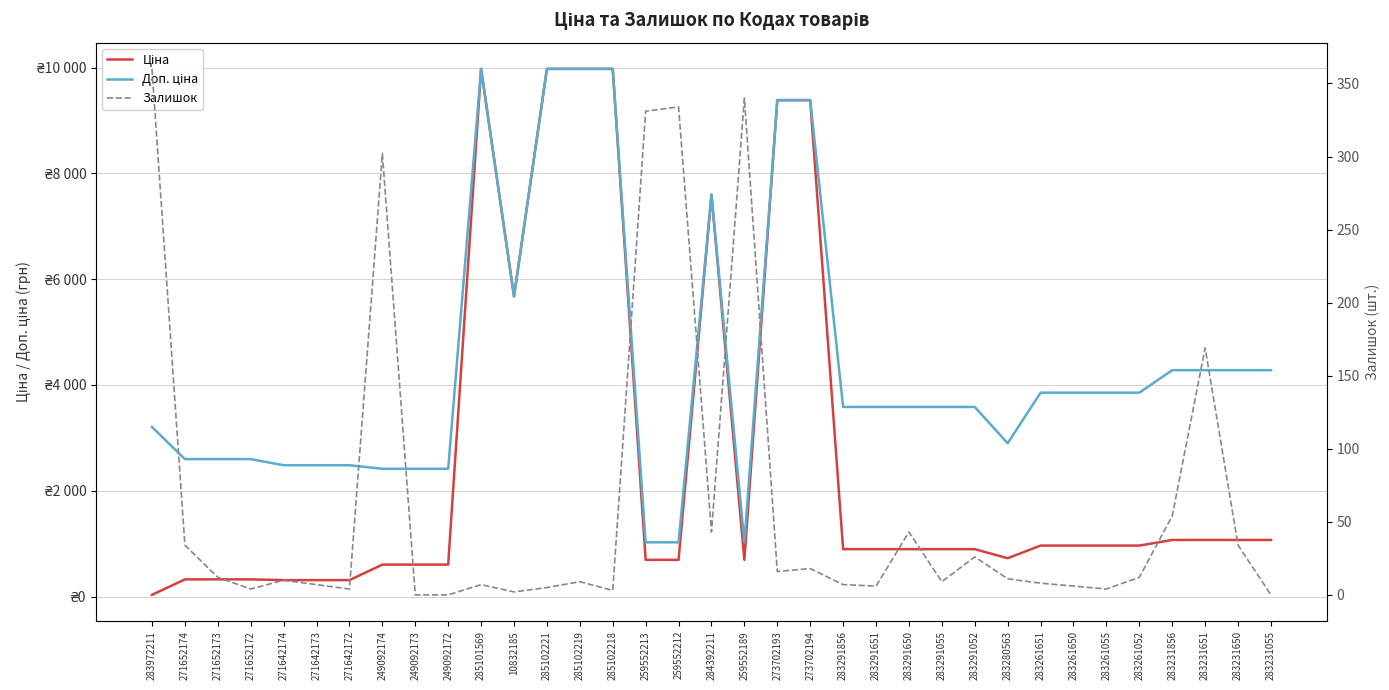

Where does the Залишок series first go above 10?

283972211